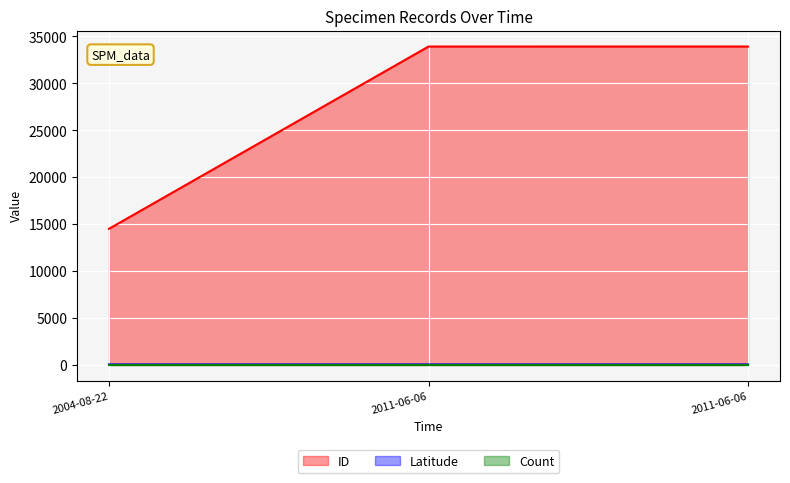

Where does the ID series first go above 33928?

2011-06-06